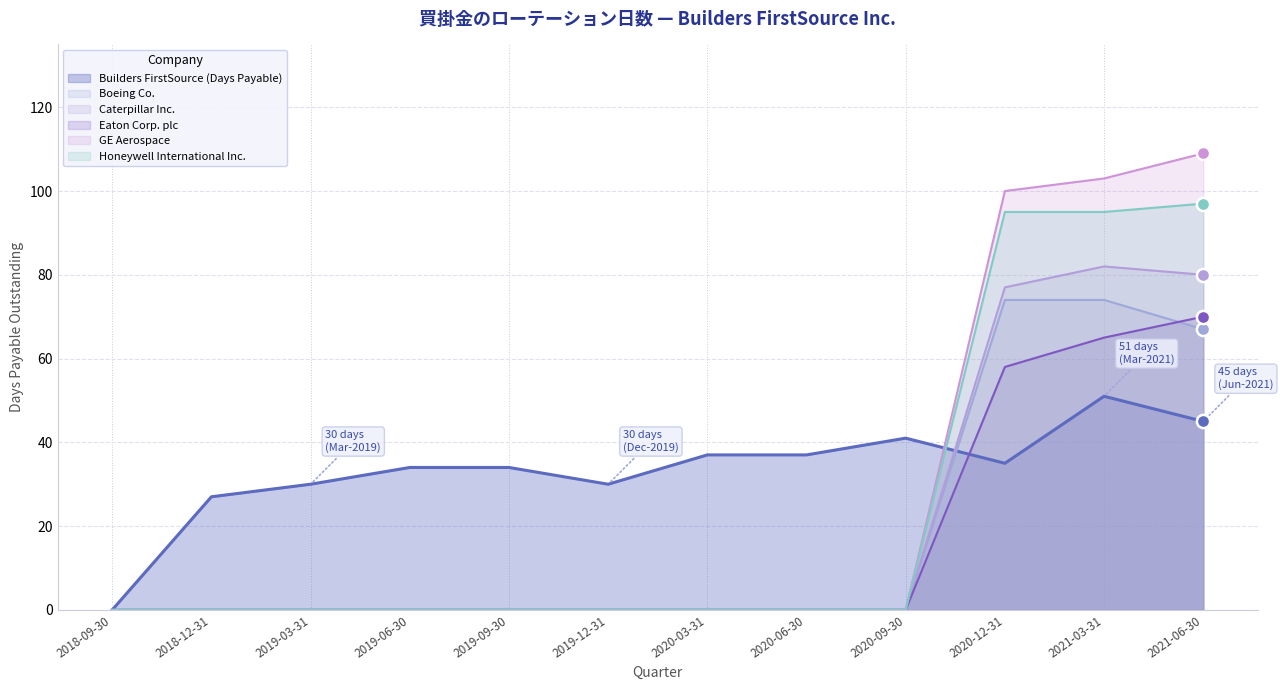

Which series has the largest total across all categories?

Builders FirstSource (Days Payable)